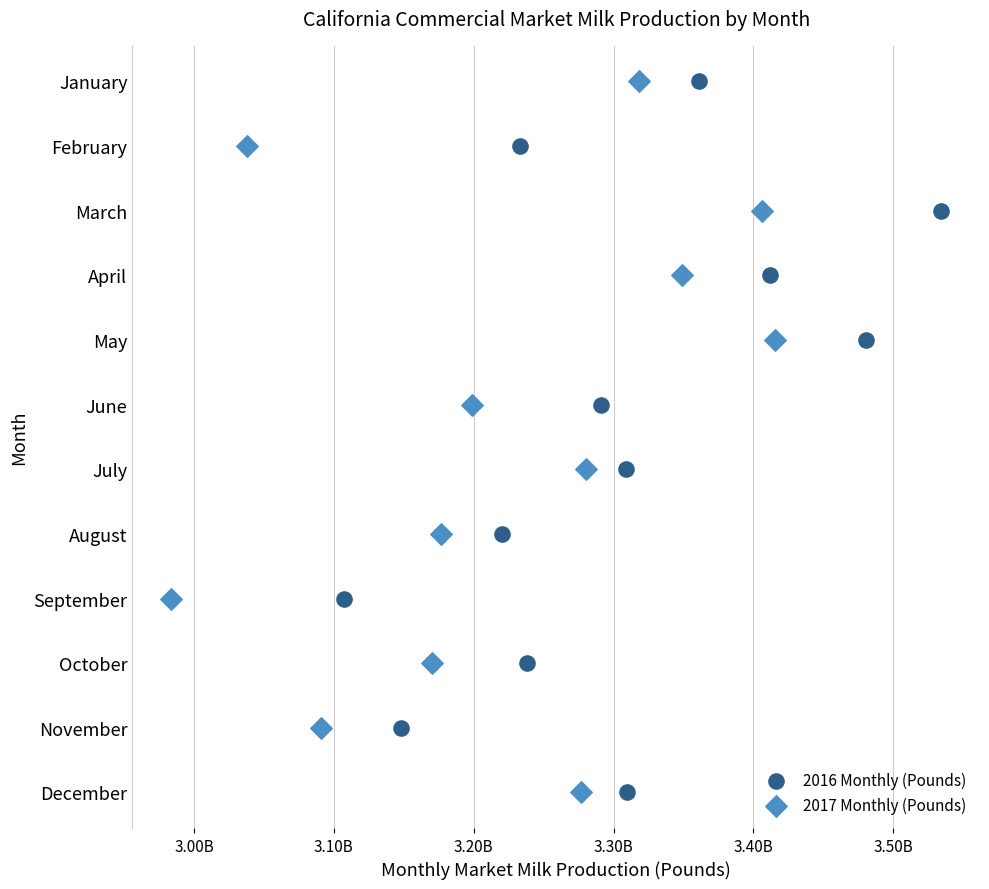

What are all the series names shown in the legend?

2016 Monthly (Pounds), 2017 Monthly (Pounds)